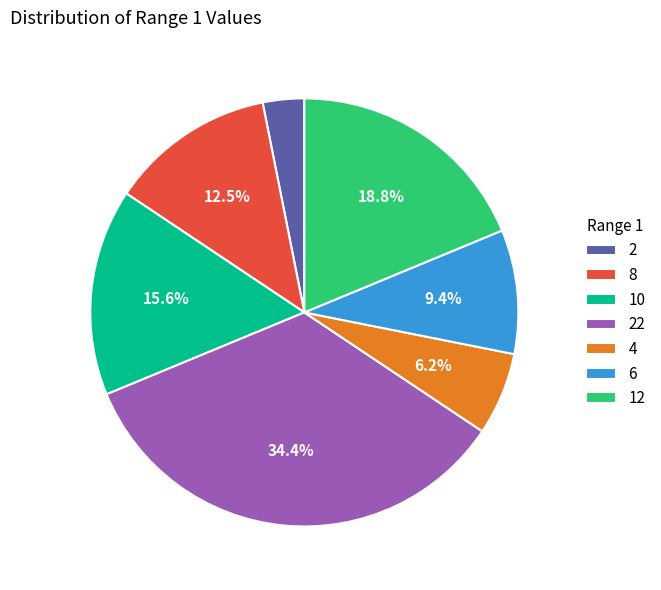

What is the smallest slice in the pie chart?

2